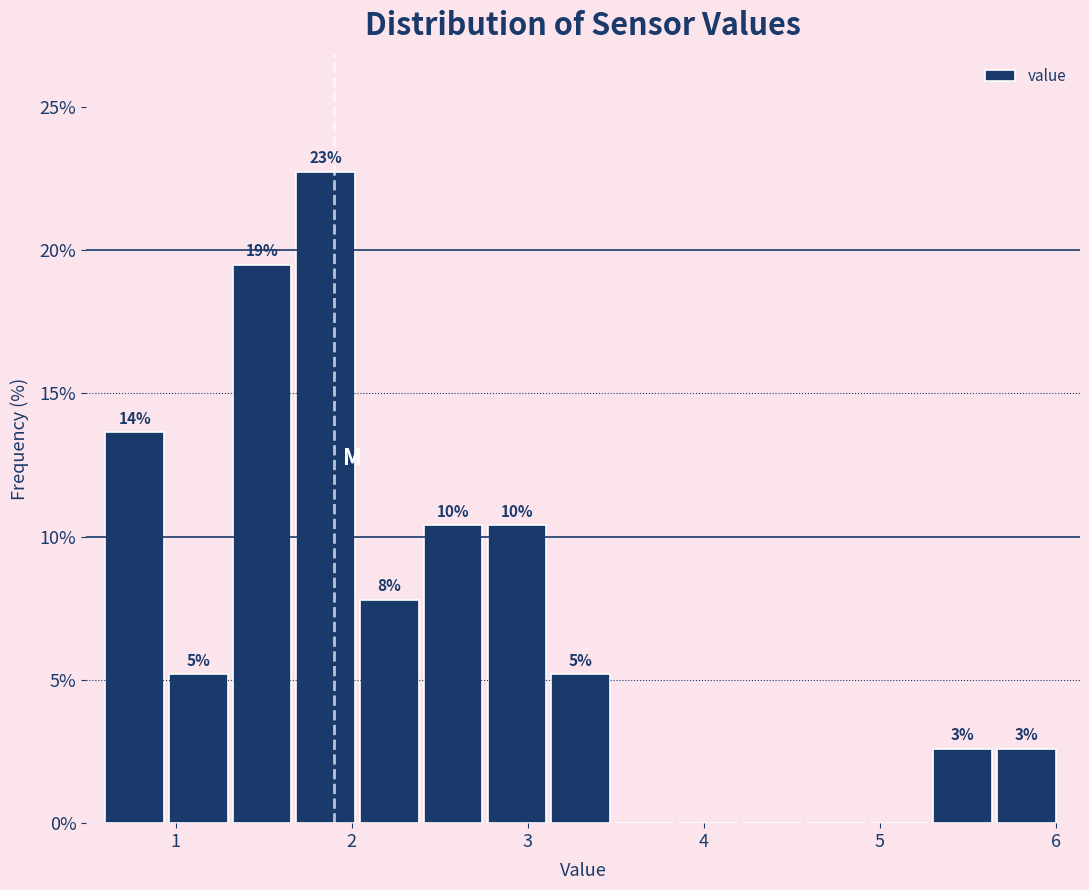

Around what value on the x-axis is the tallest bar? Give the approximate position of its centre, as read against the axis.

1.9